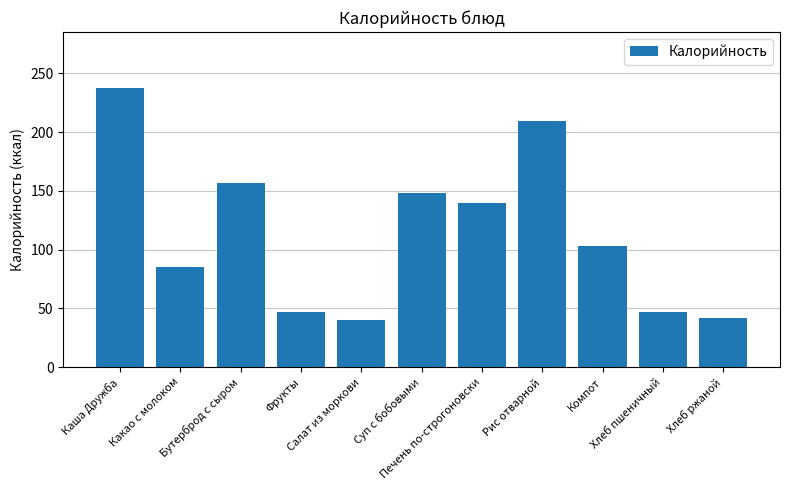

How many distinct data groups are displayed?

1